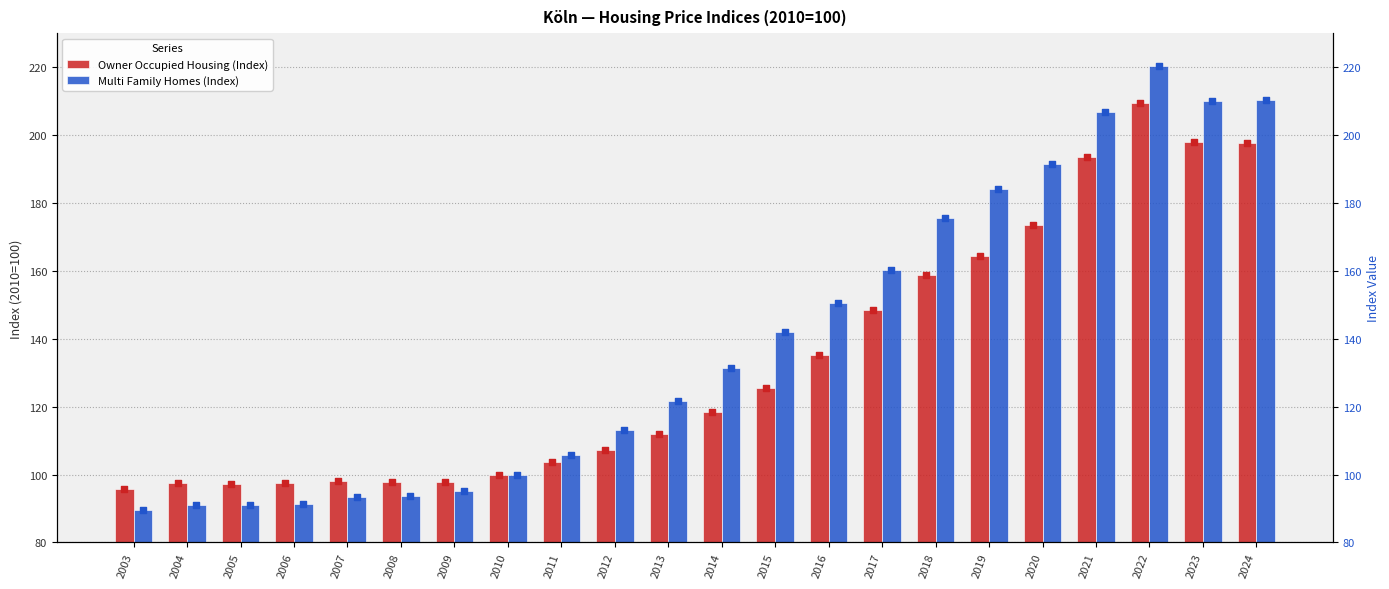

What is the lowest value of the Owner Occupied Housing (Index) series?

95.7